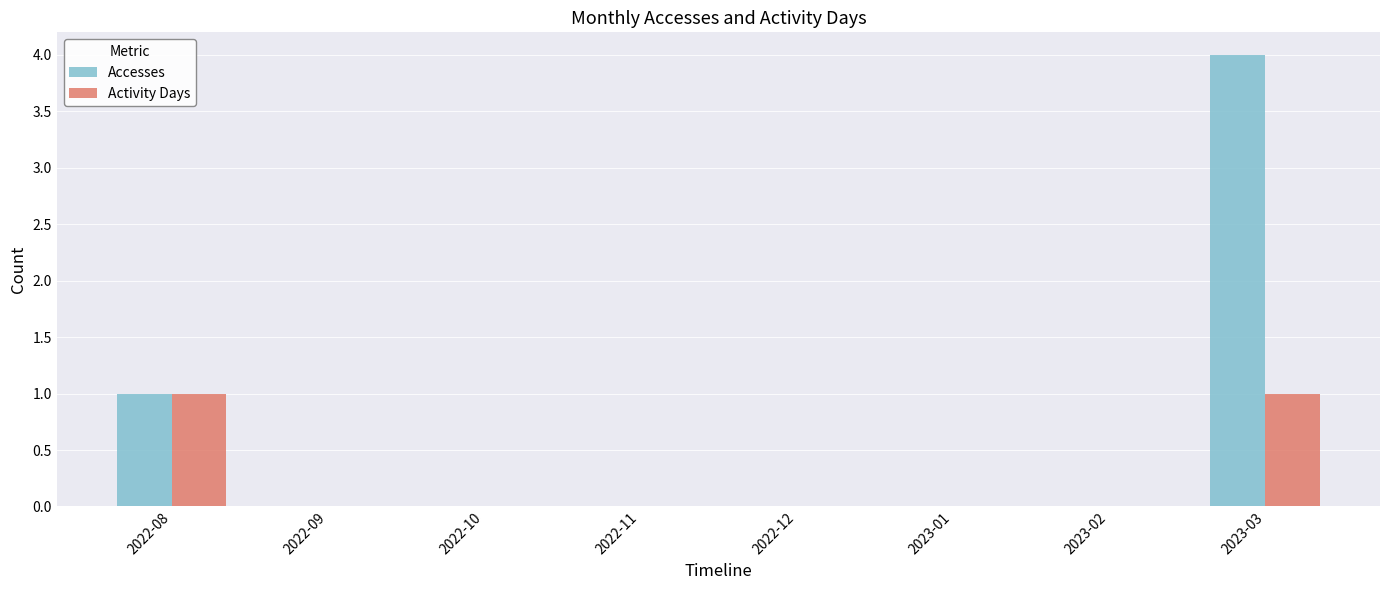

What are all the series names shown in the legend?

Accesses, Activity Days